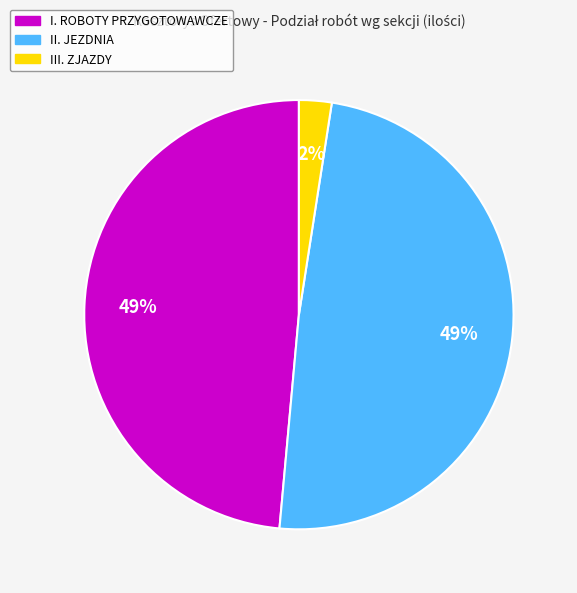

Which slice is the smallest?

III. ZJAZDY